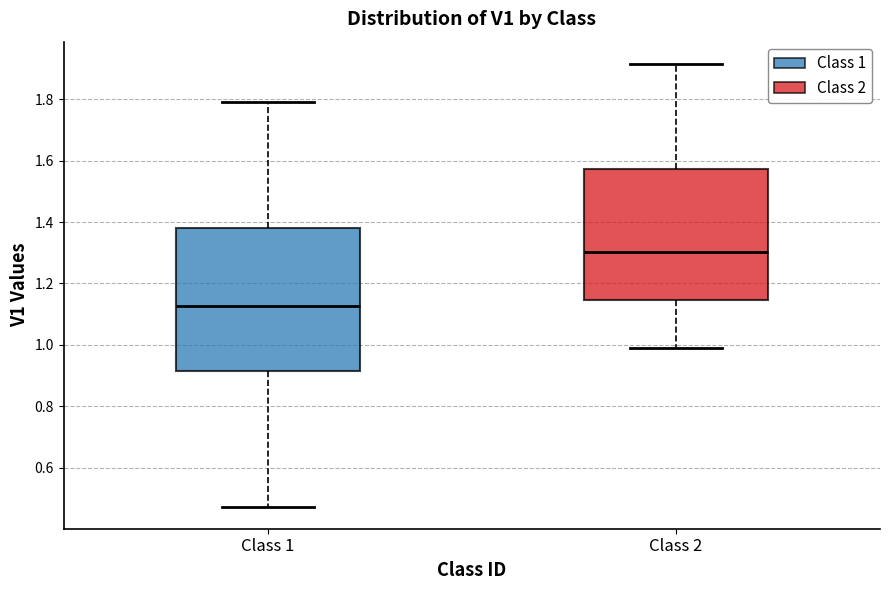

Which box has the lowest median line?

Class 1